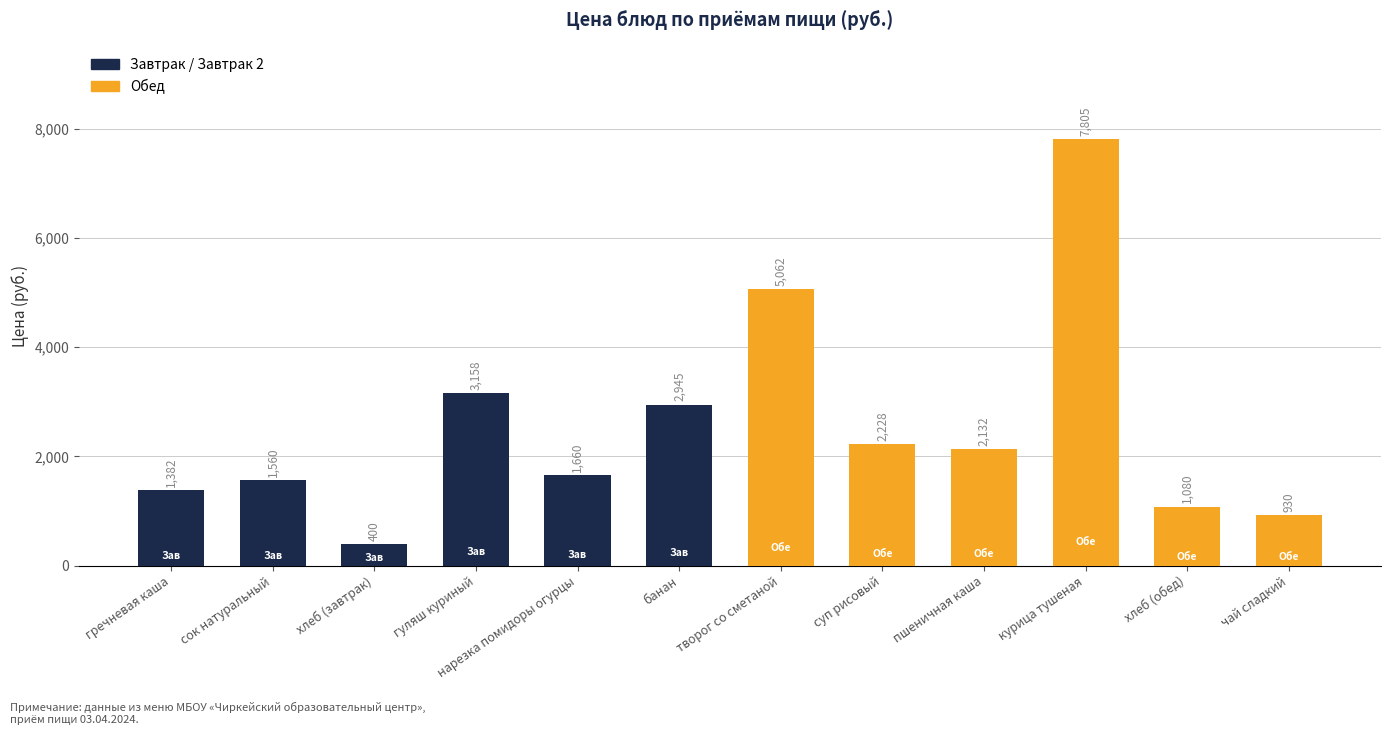

Rank the categories by value from lowest to highest.

хлеб (завтрак), чай сладкий, хлеб (обед), гречневая каша, сок натуральный, нарезка помидоры огурцы, пшеничная каша, суп рисовый, банан, гуляш куриный, творог со сметаной, курица тушеная